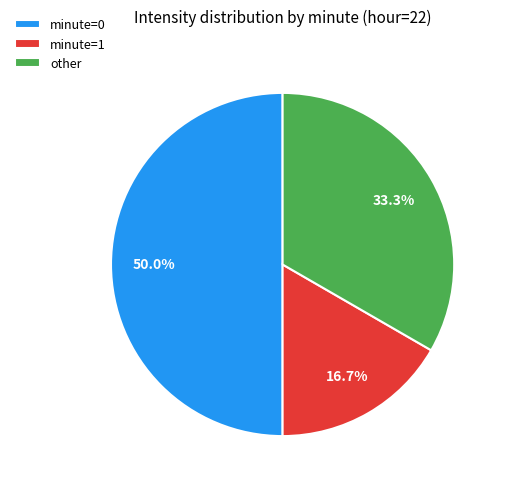

Combined, do other and minute=0 account for over 50%?

Yes